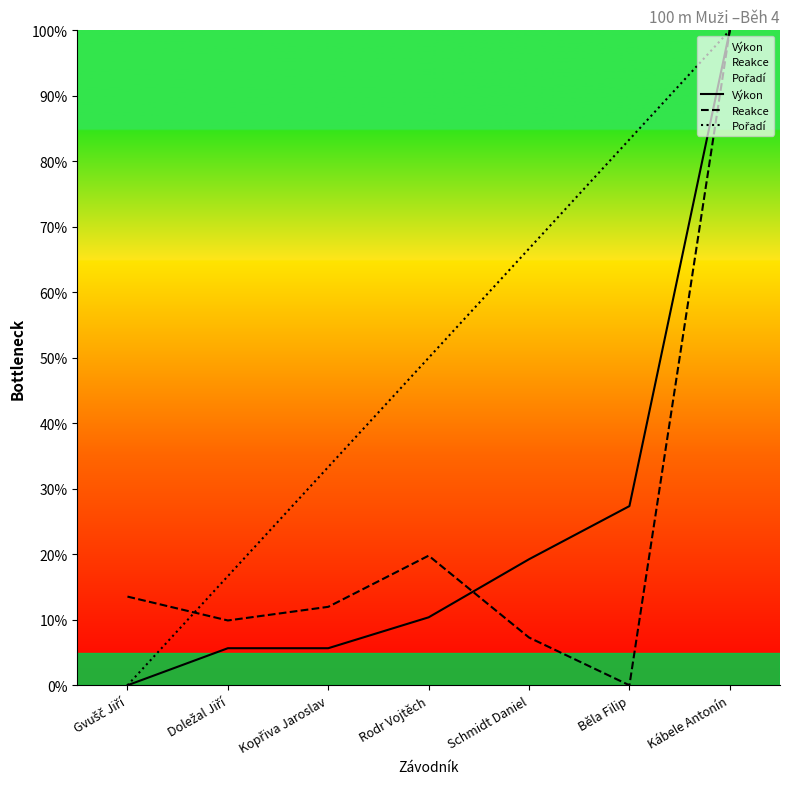

Is it true that Pořadí equals 83.3 at Běla Filip?

True